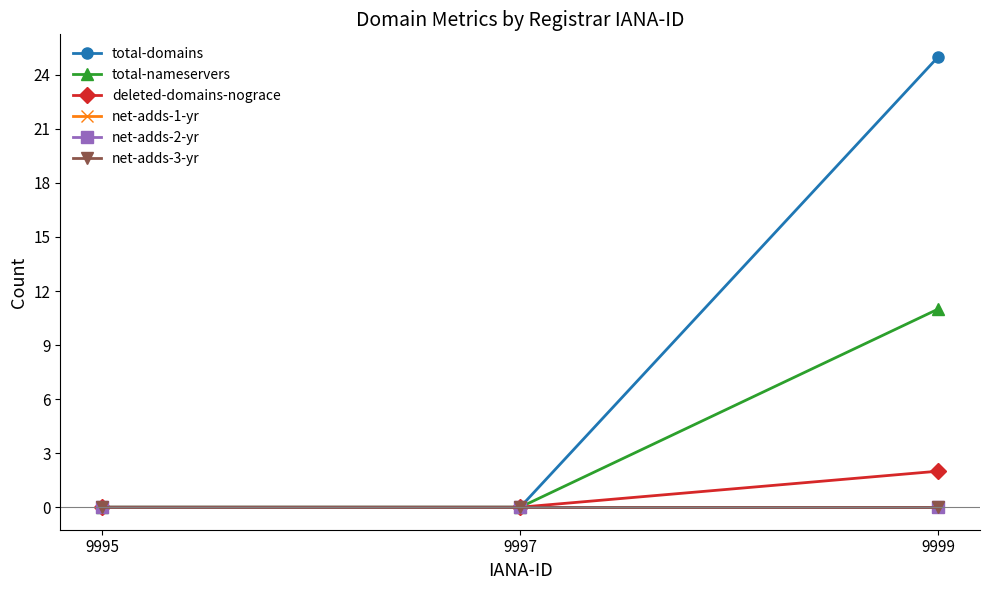

Is this an area chart (filled region under the line)?

No